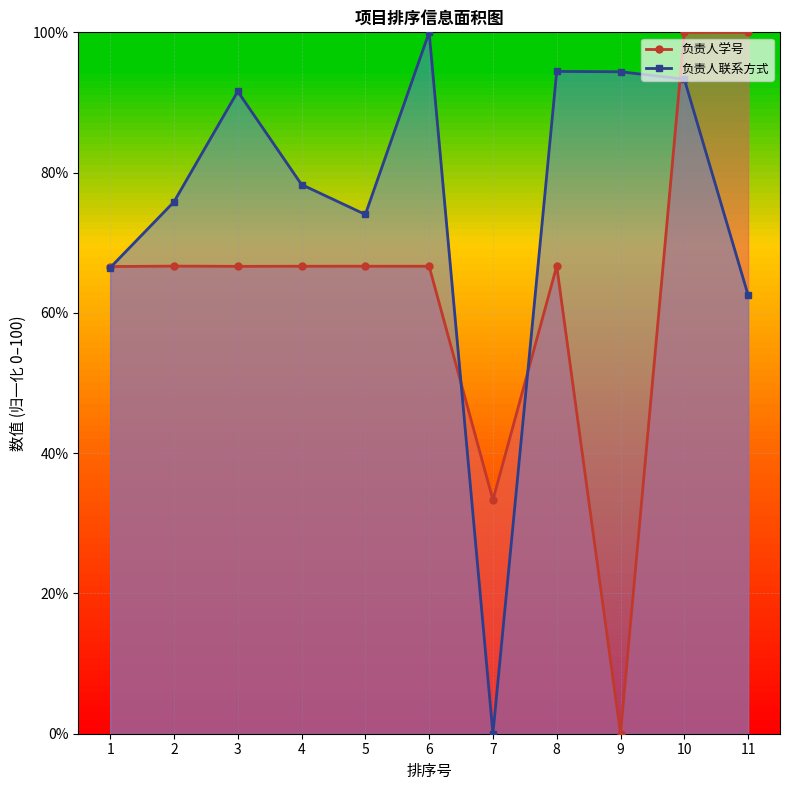

At which label does 负责人学号 reach its minimum?

9